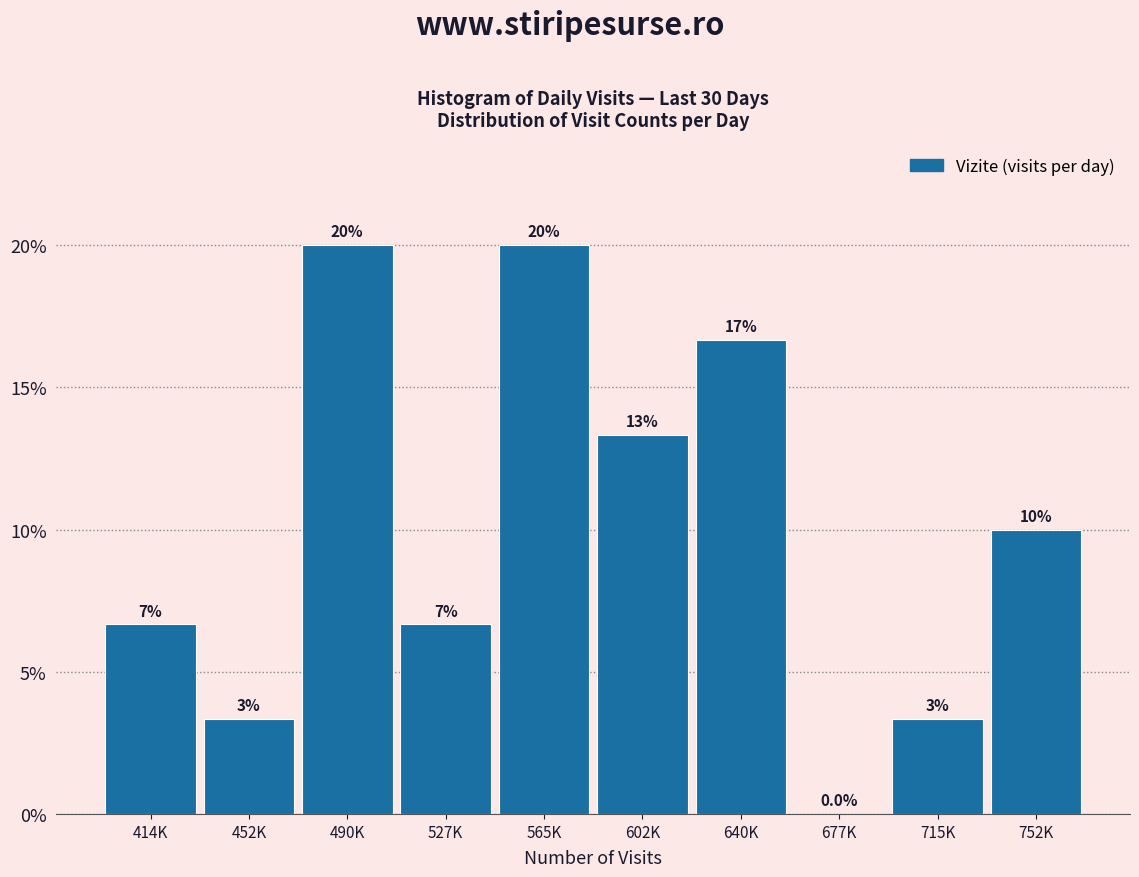

Are the bars horizontal?

No